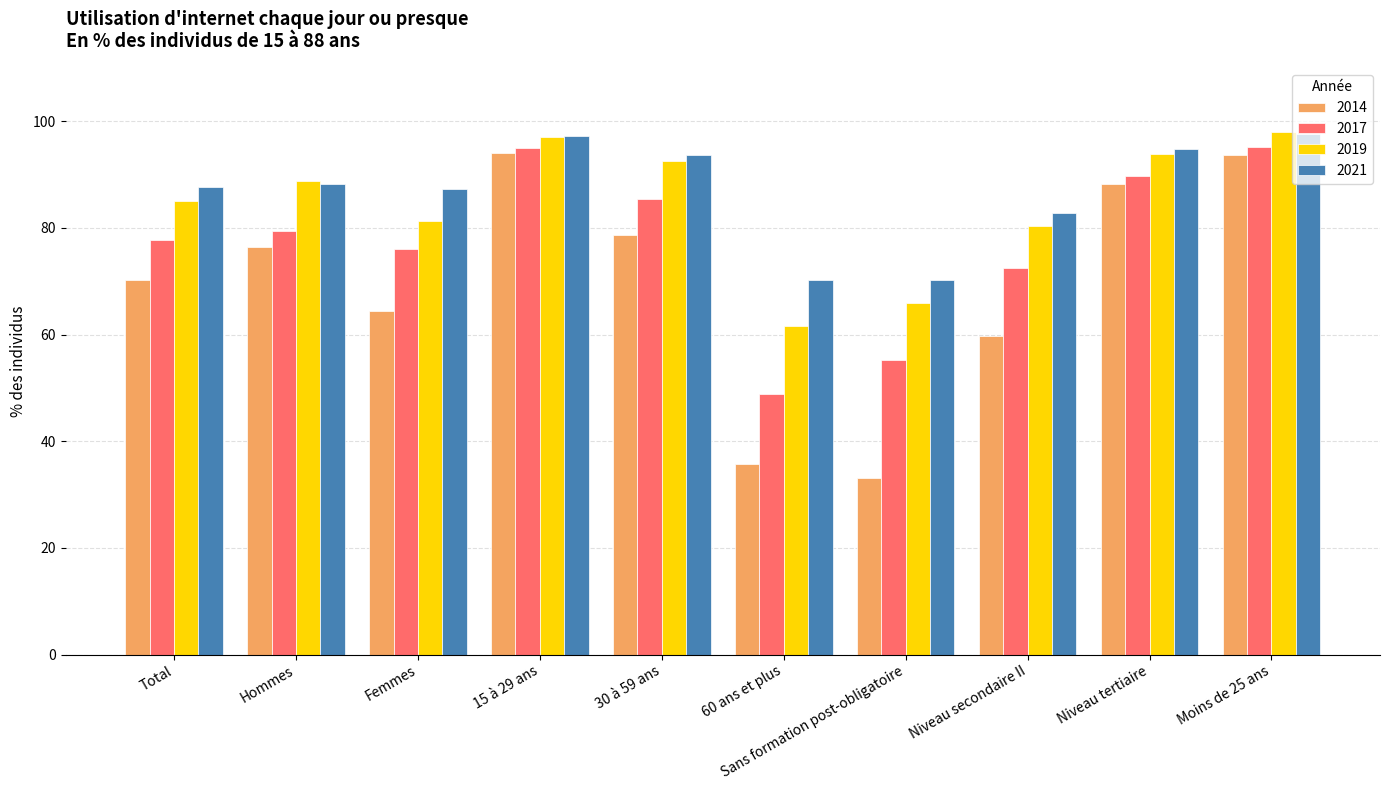

What is the difference between the second highest and second lowest values in the 2014 series?

58.0